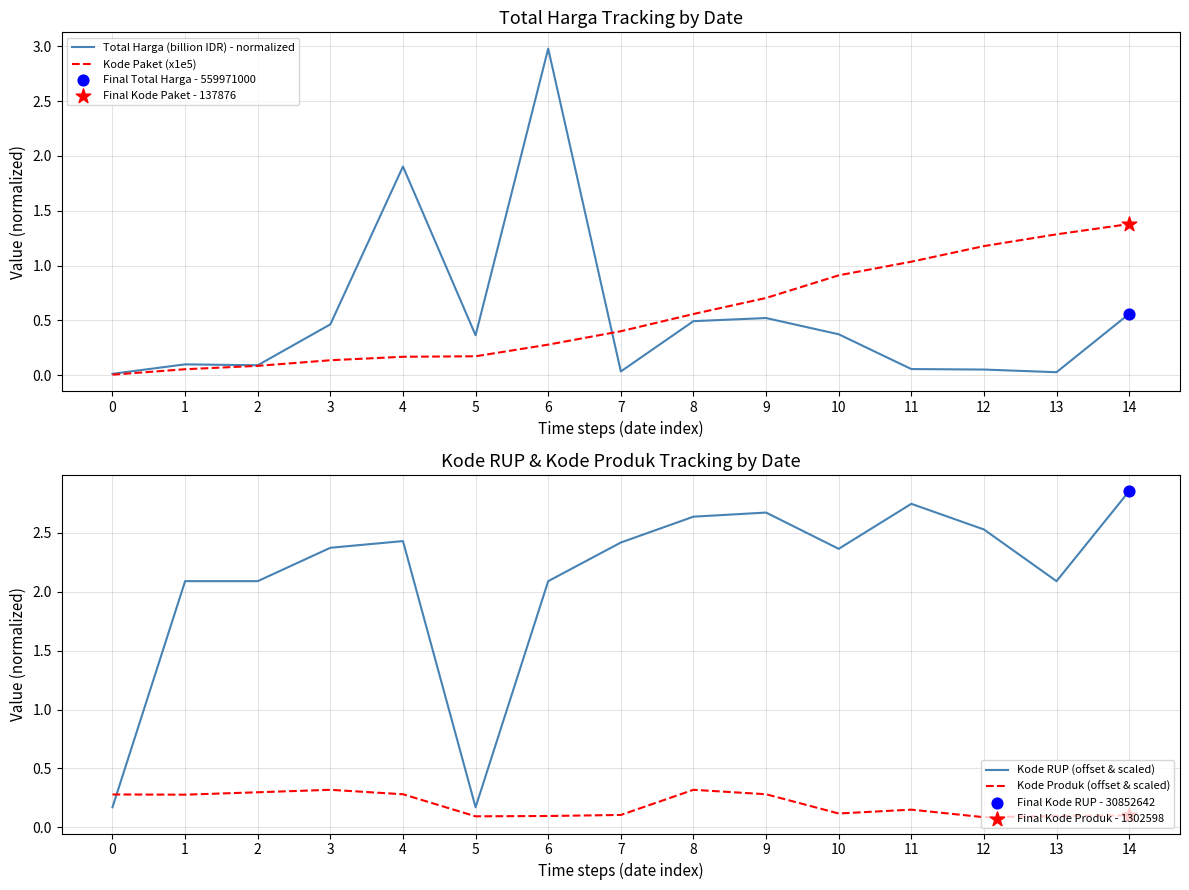

What are all the series names shown in the legend?

Total Harga (billion IDR) - normalized, Kode Paket (x1e5), Kode RUP (offset & scaled), Kode Produk (offset & scaled)